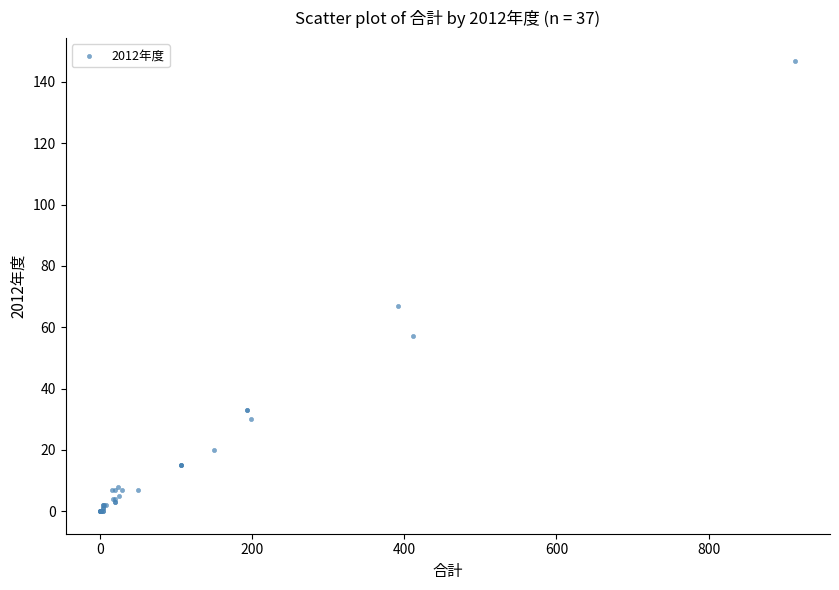

What Y value in the scatter plot is closest to 73?

67